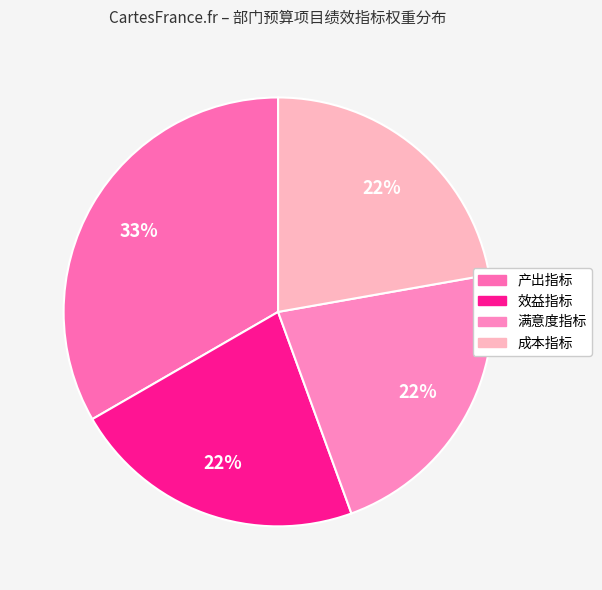

What is the smallest slice in the pie chart?

效益指标